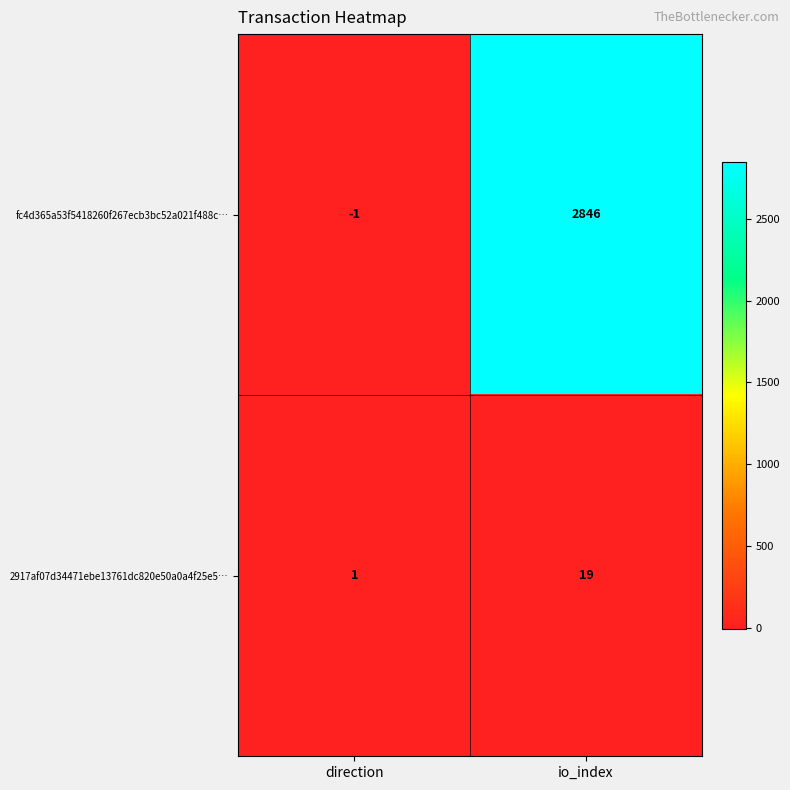

Where is fc4d365a53f5418260f267ecb3bc52a021f488c… nearest to the value 1422?

direction